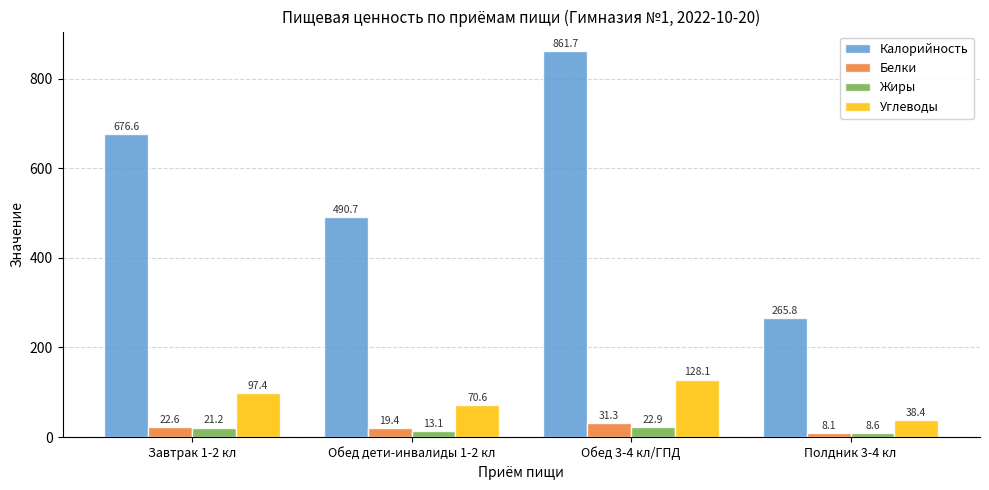

What is the value of the Белки bar at the 1st from the left?

22.6